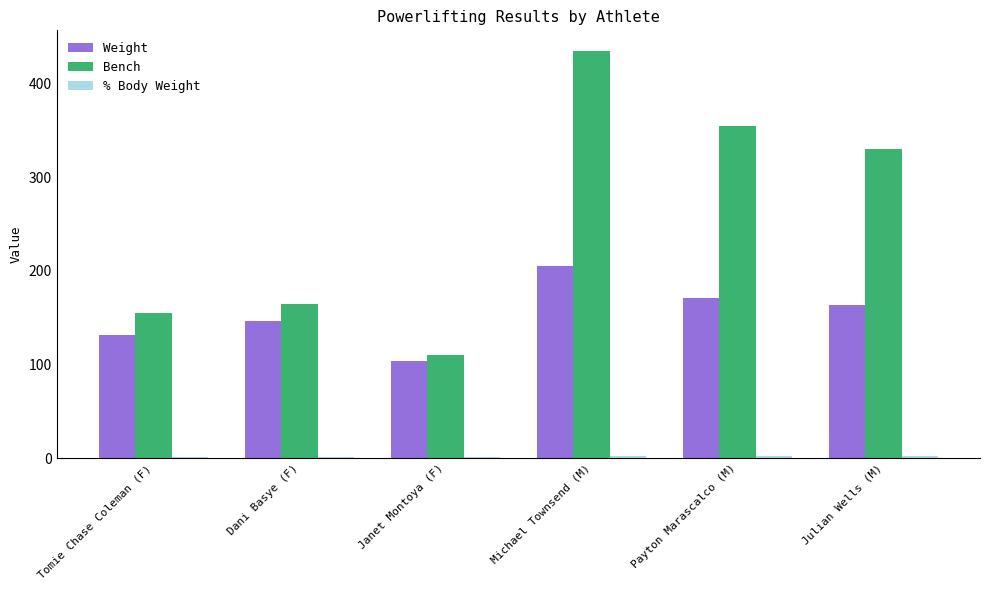

The Weight series shows 51.5 at Dani Basye (F). True or false?

False